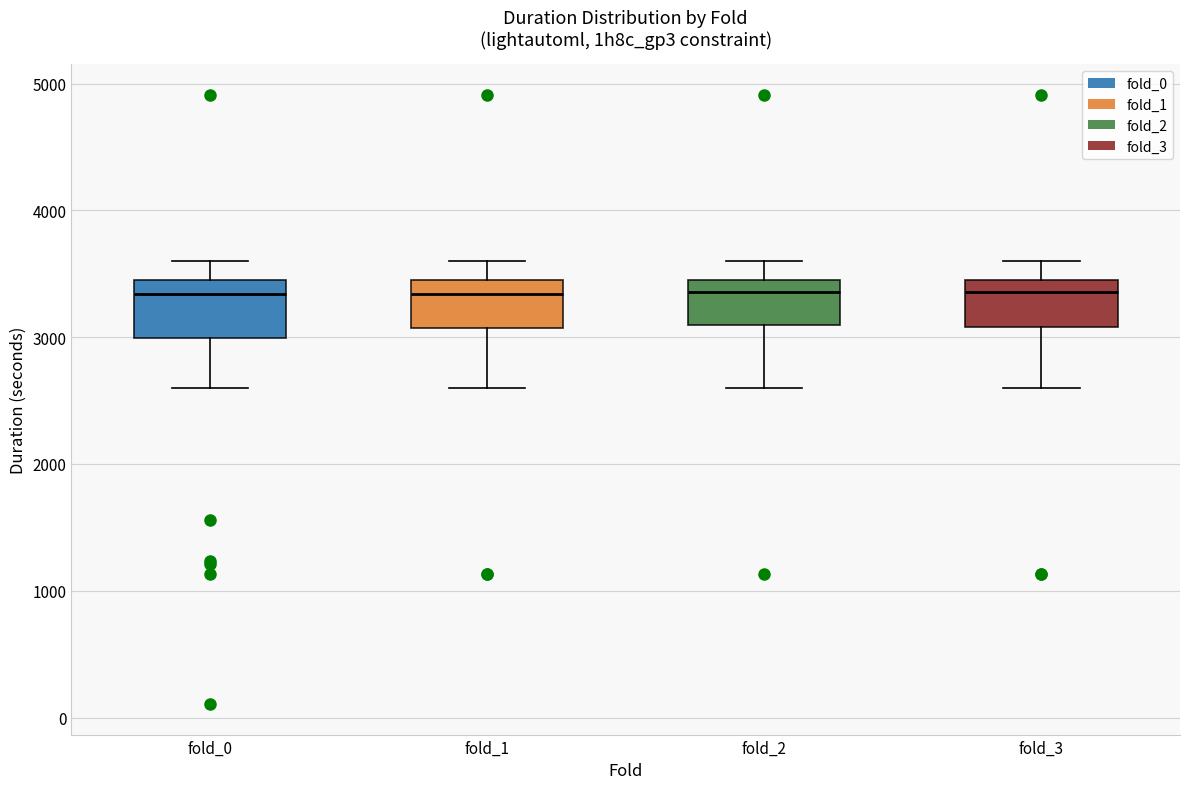

Where does the lower whisker of the box for fold_0 end on the y-axis? The values are not printed on the chart, so give them approximately, as read against the axis.

2600